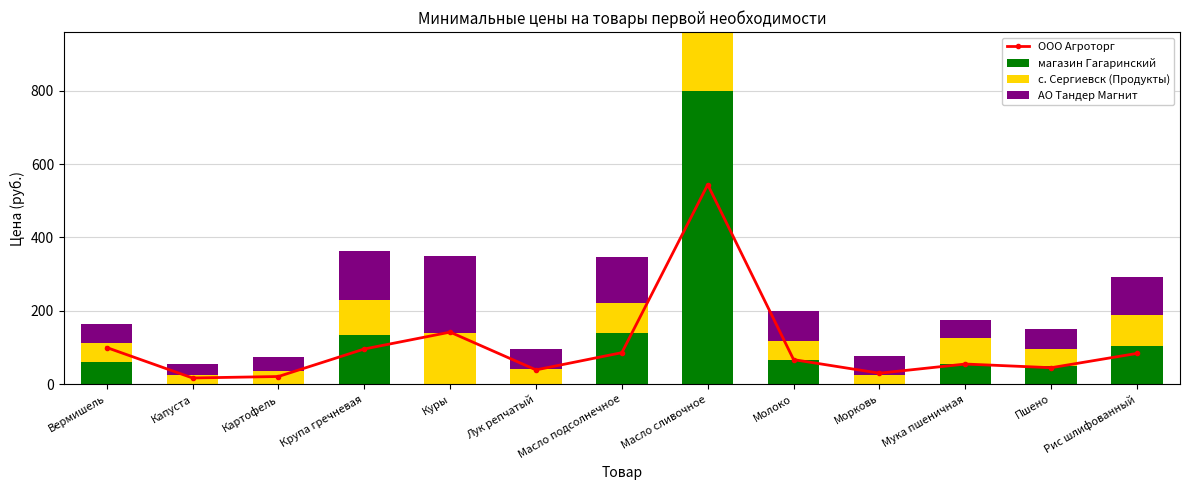

Where is ООО Агроторг nearest to the value 280?

Куры